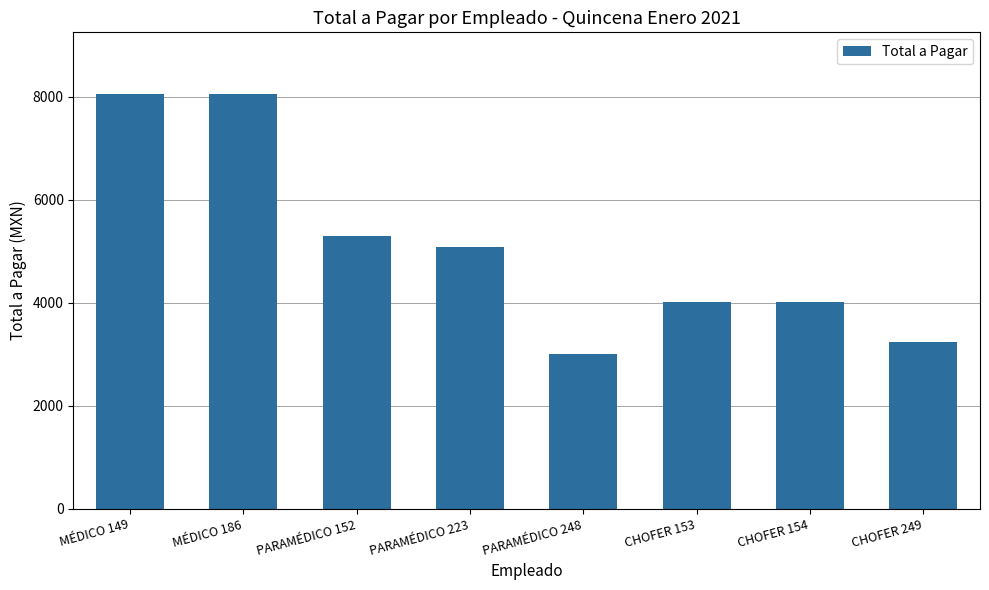

Reading left to right, what are all the values shown in this chart?

8044.2	8044.2	5287.7	5080.0	3013.8	4019.4	4019.4	3248.0